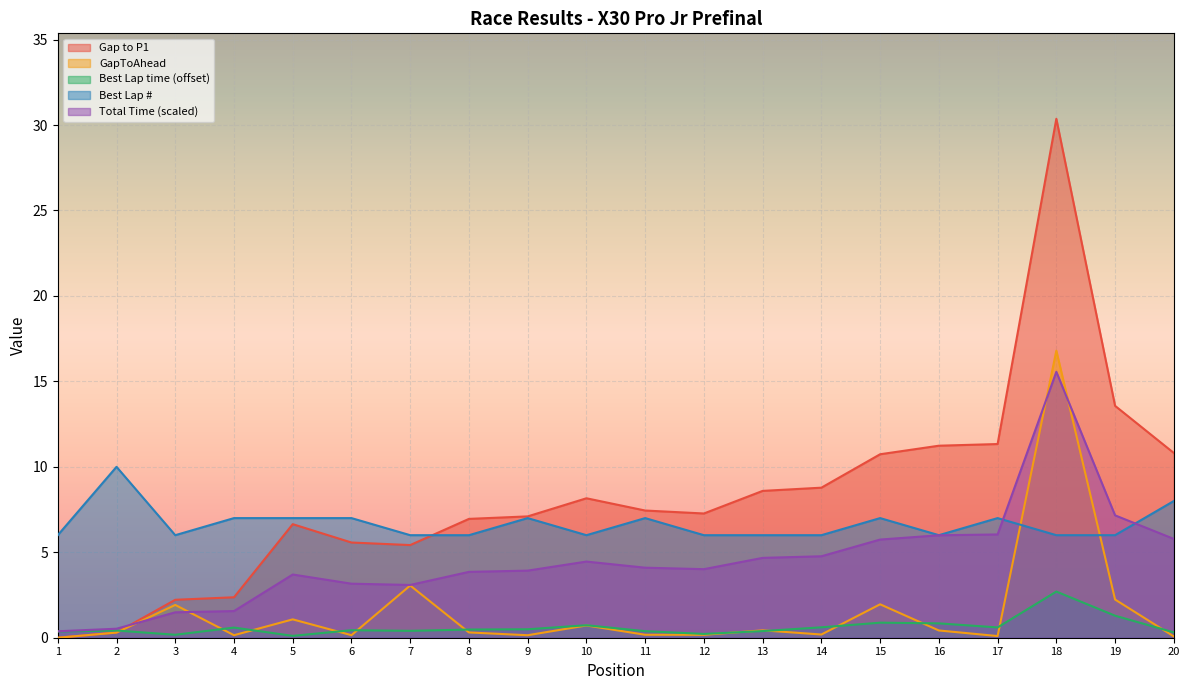

How many values in the Best Lap series exceed 6?

9